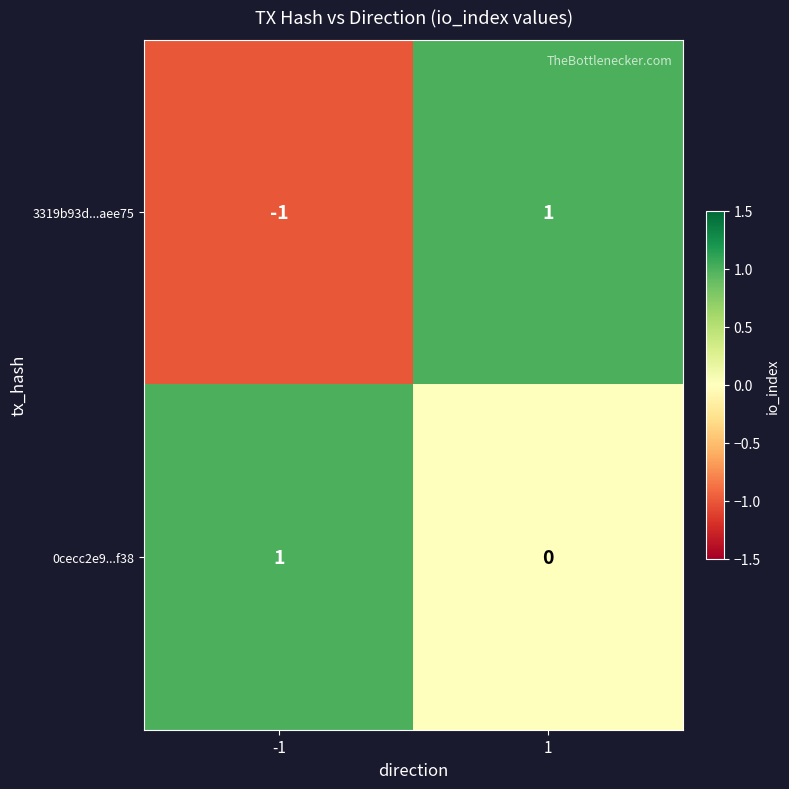

True or false: 0cecc2e9...f38 has a value of -1 at 1.

False